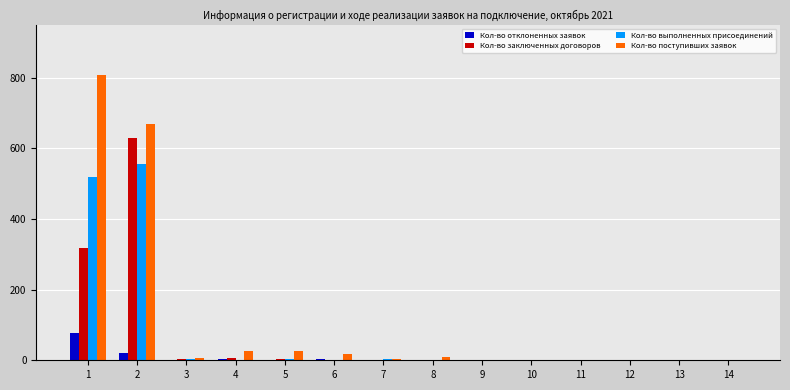

How many series are shown in this chart?

4